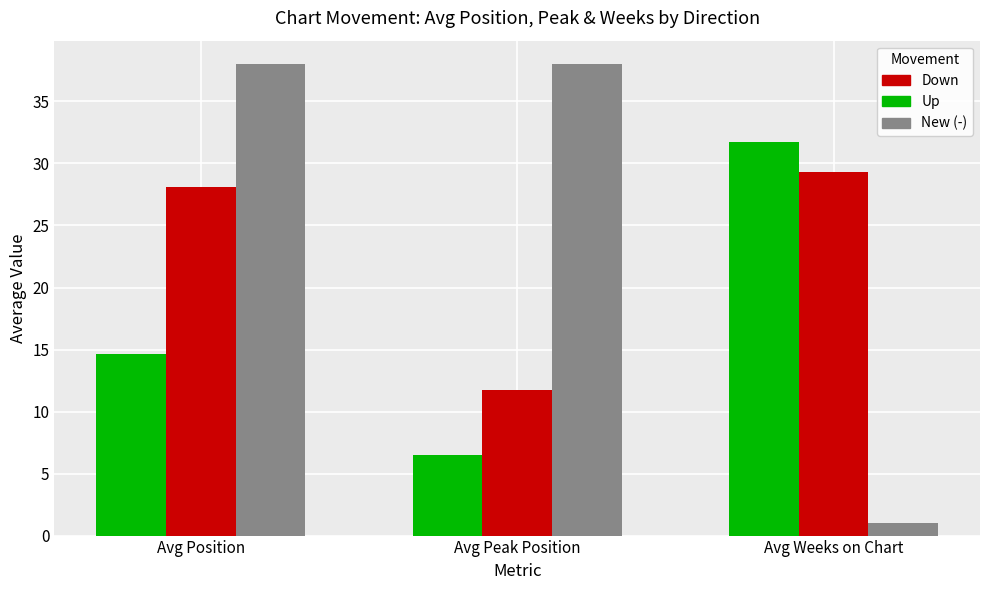

How many categories are shown in the chart?

3